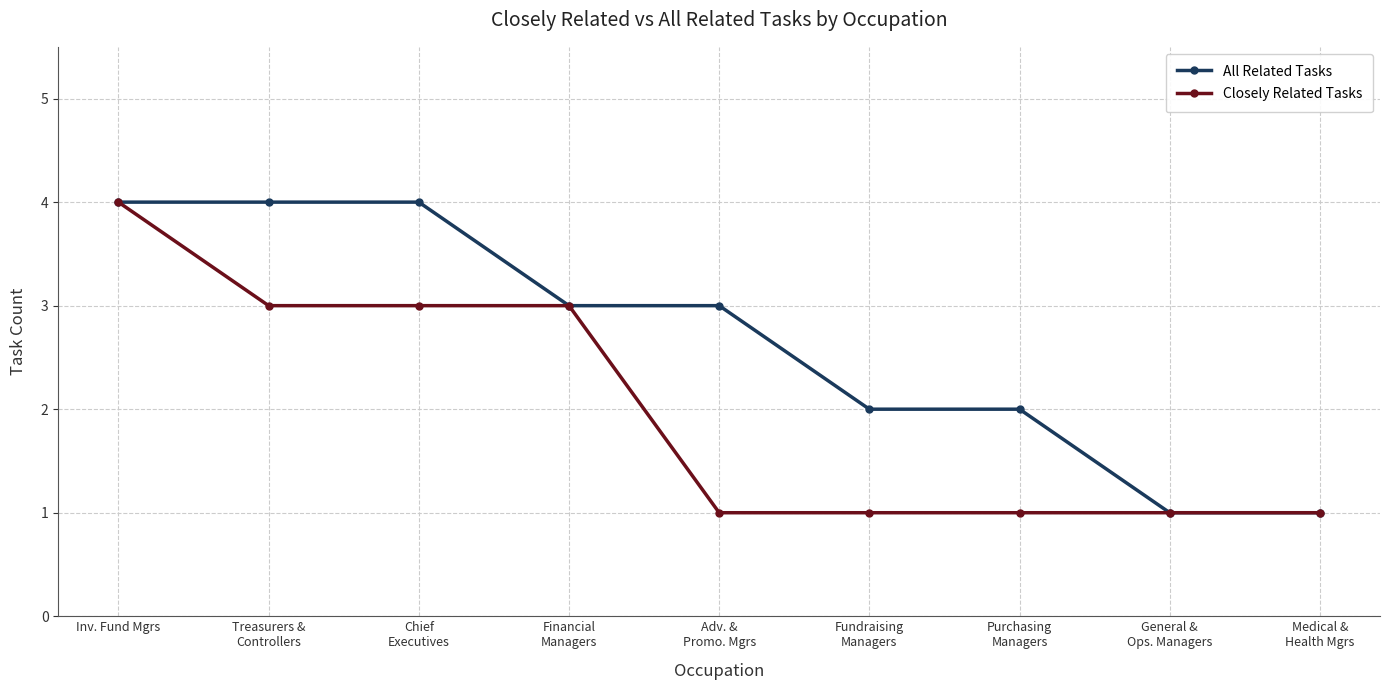

What is the value of the All Related Tasks point at the 9th from the left?

1